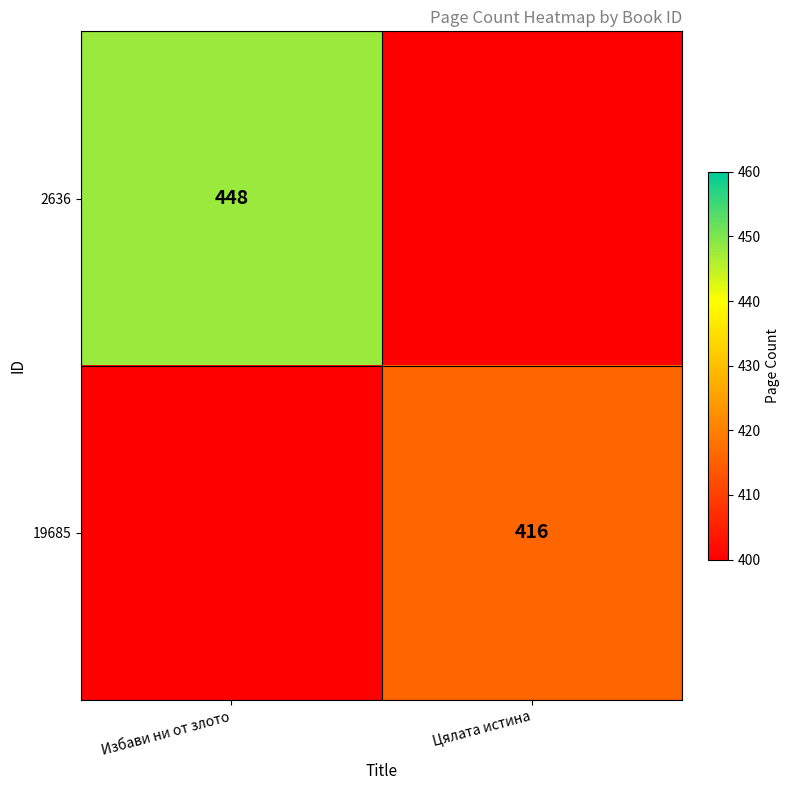

The value of 2636 at Избави ни от злото is 111.5. True or false?

False